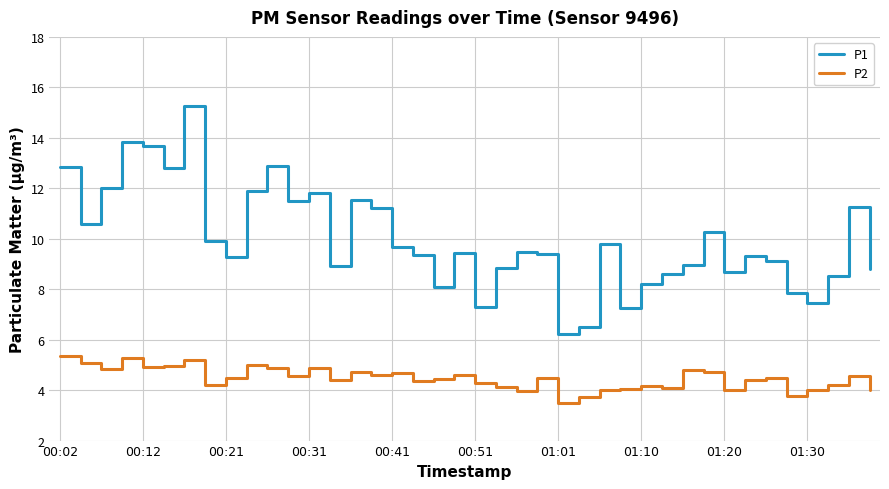

What is the difference between the maximum and minimum values in the P2 series?

1.9